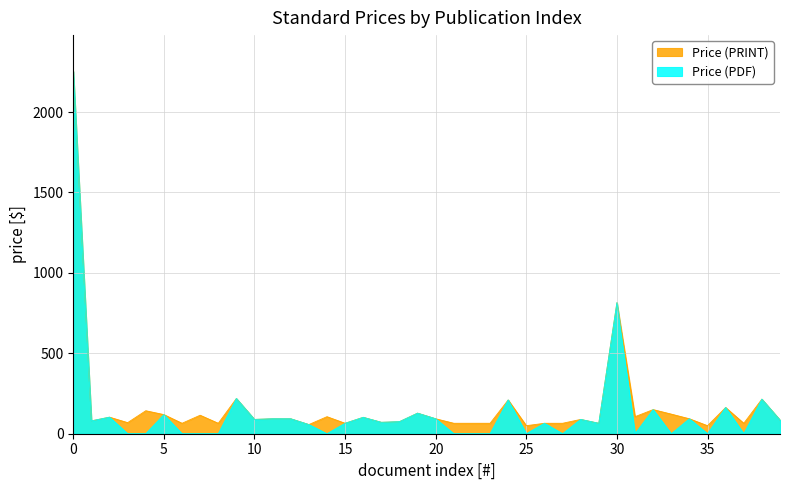

Is it true that Price (PDF) equals 2253 at 0?

True